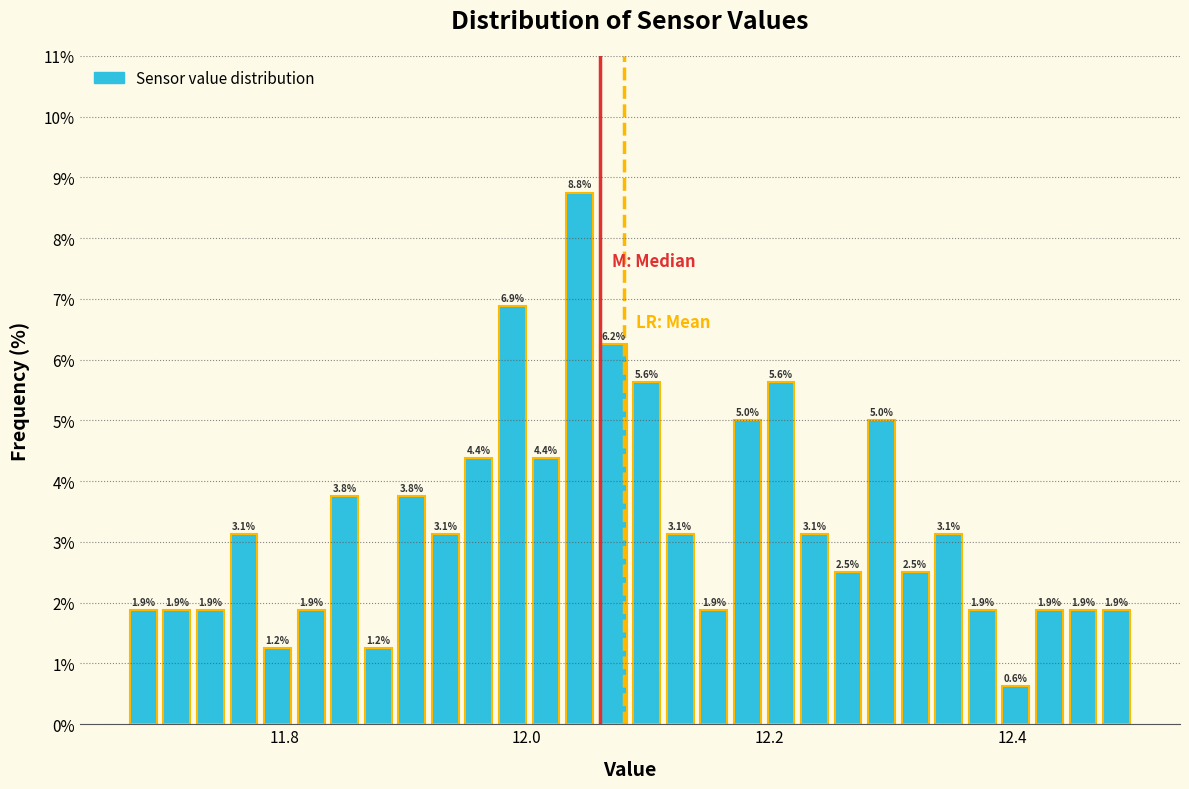

Read against the x-axis, roughly where is the centre of the tallest bar?

12.04